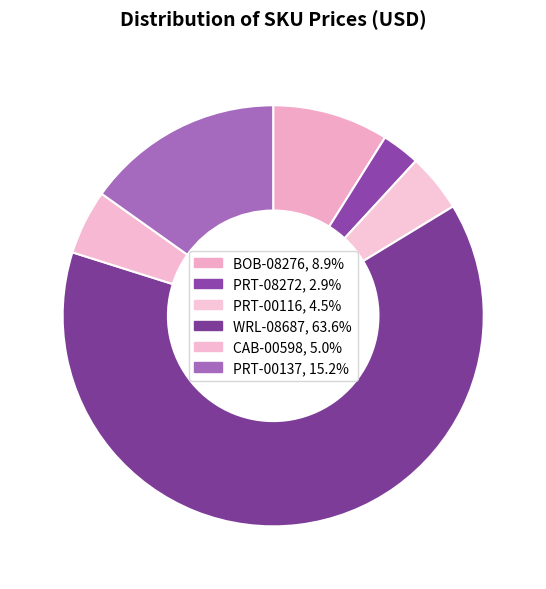

Does any single category account for the majority?

Yes